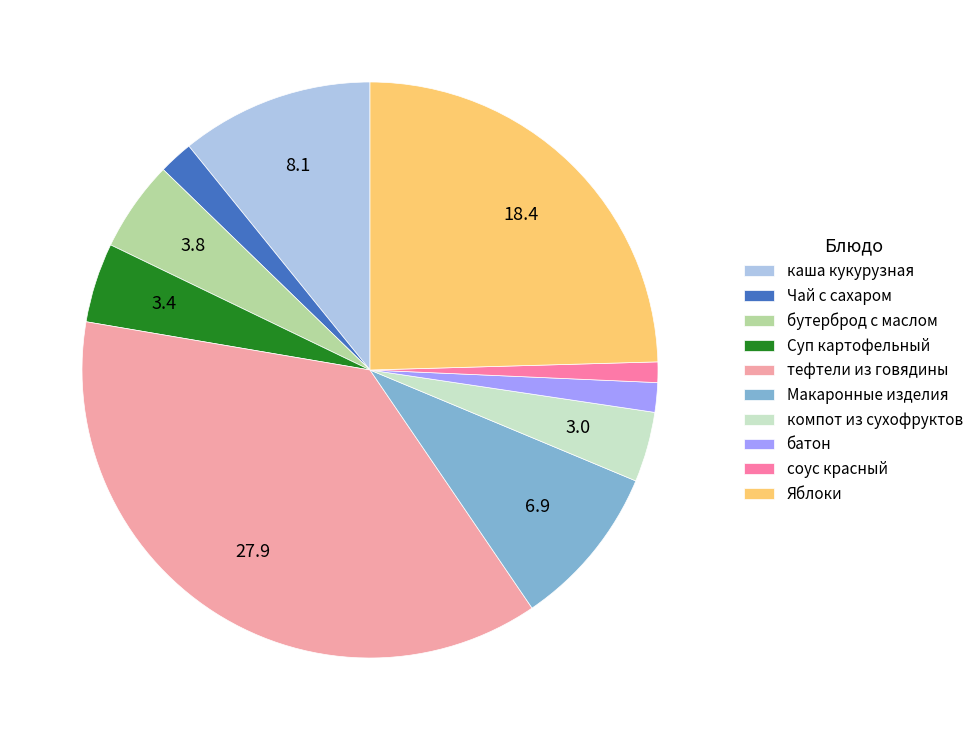

Do Чай с сахаром and батон together represent more than half of the pie?

No